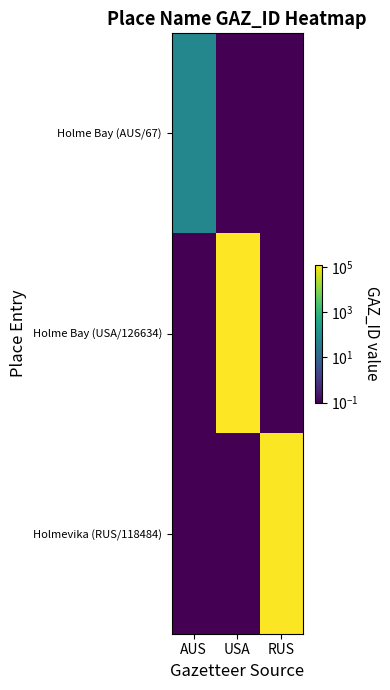

Reading left to right, extract all data points from this chart.

Holme Bay (AUS/67): AUS=67.0	USA=0.1	RUS=0.1
Holme Bay (USA/126634): AUS=0.1	USA=126634.0	RUS=0.1
Holmevika (RUS/118484): AUS=0.1	USA=0.1	RUS=118484.0